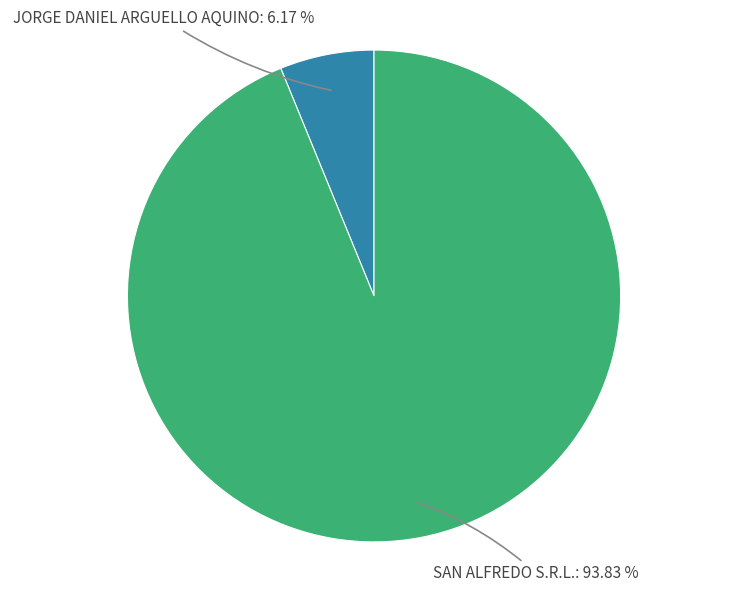

Count the number of slices in the pie.

2